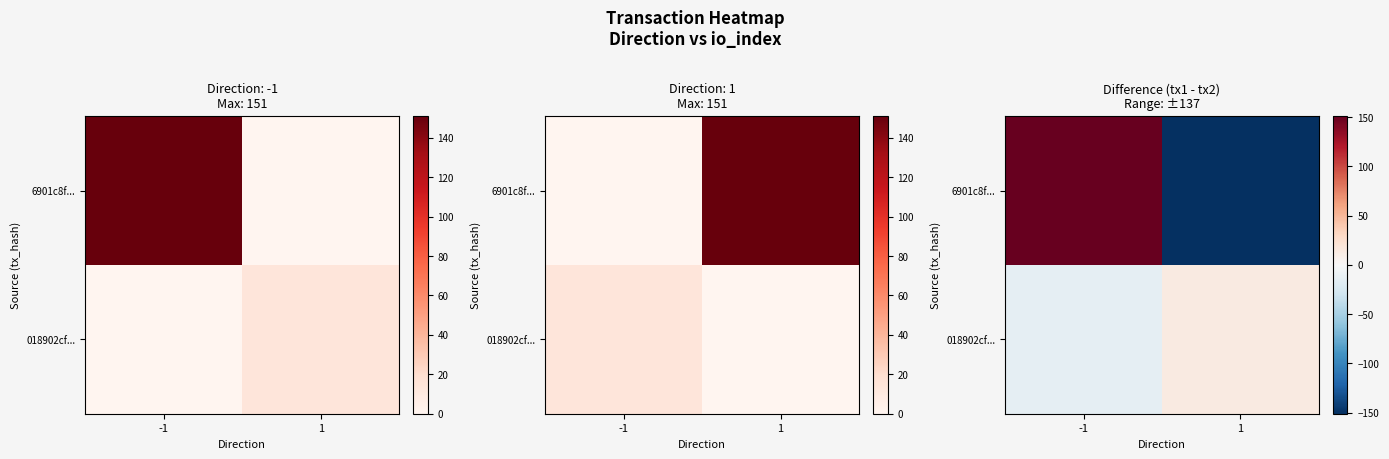

How many series are shown in this chart?

2